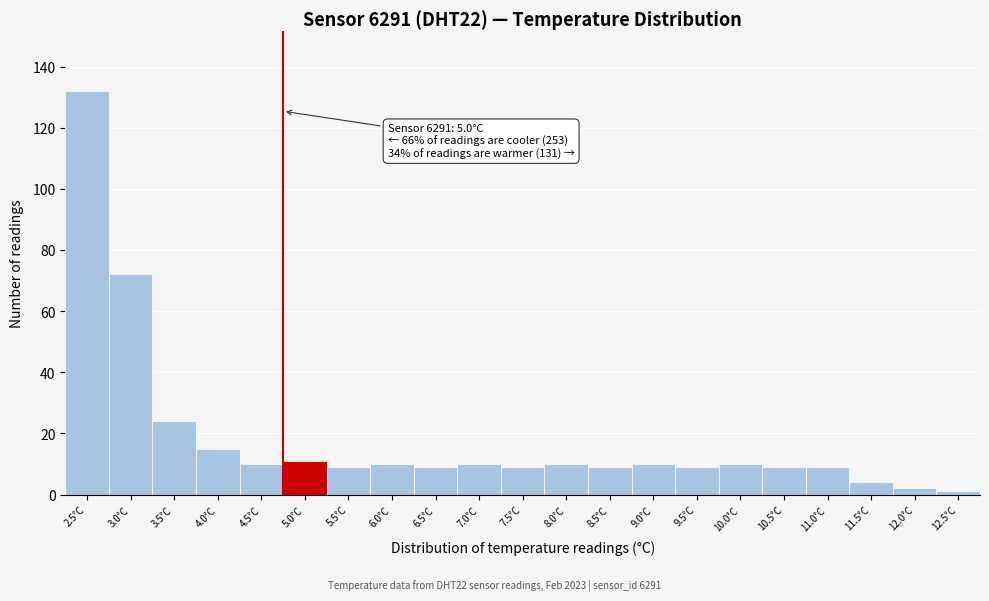

Reading left to right, extract all data points from this chart.

132	72	24	15	10	11	9	10	9	10	9	10	9	10	9	10	9	9	4	2	1